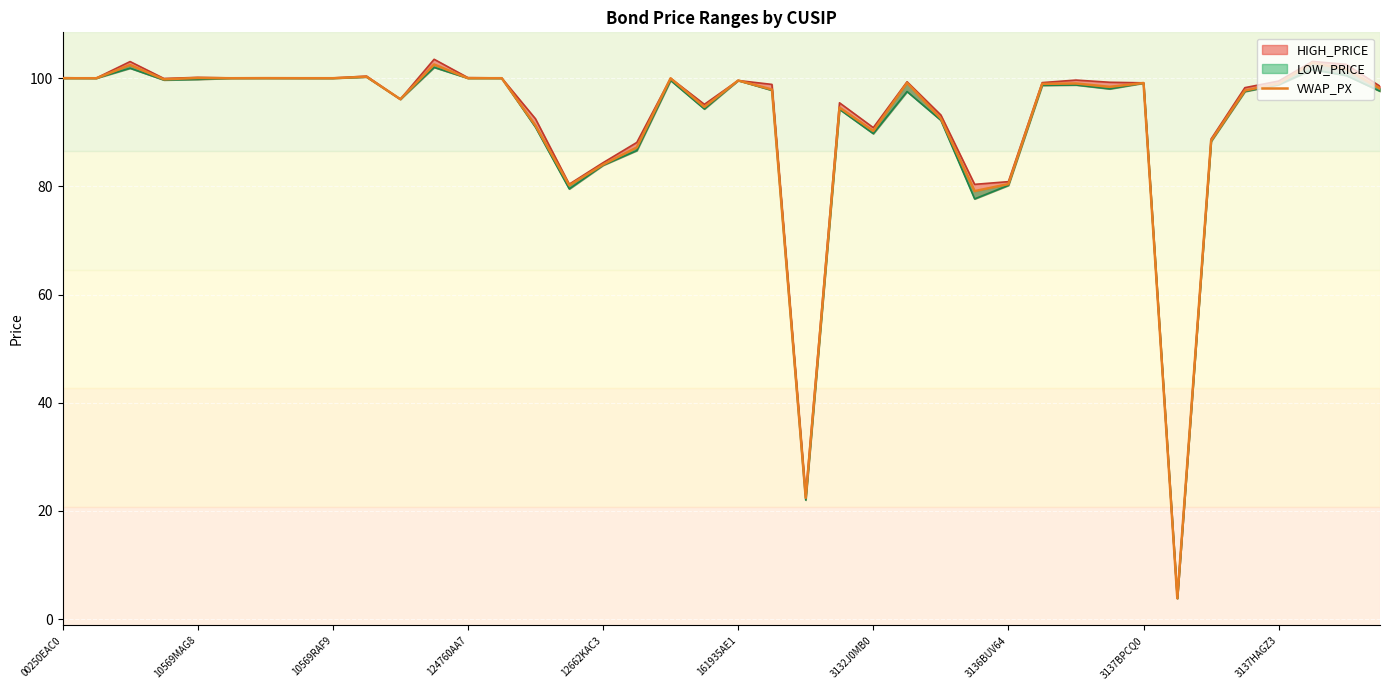

Rank the categories by value from highest to lowest.

37, 11, 10569RAF9, 38, 3137HAGZ3, 12662KAC3, 3132J0MB0, 12, 3136BUV64, 13, 3137BPCQ0, 161935AE1, 00250EAC0, 10569MAG8, 18, 124760AA7, 20, 25, 32, 30, 36, 29, 31, 39, 21, 35, 10, 19, 23, 26, 14, 24, 34, 17, 16, 28, 15, 27, 22, 33